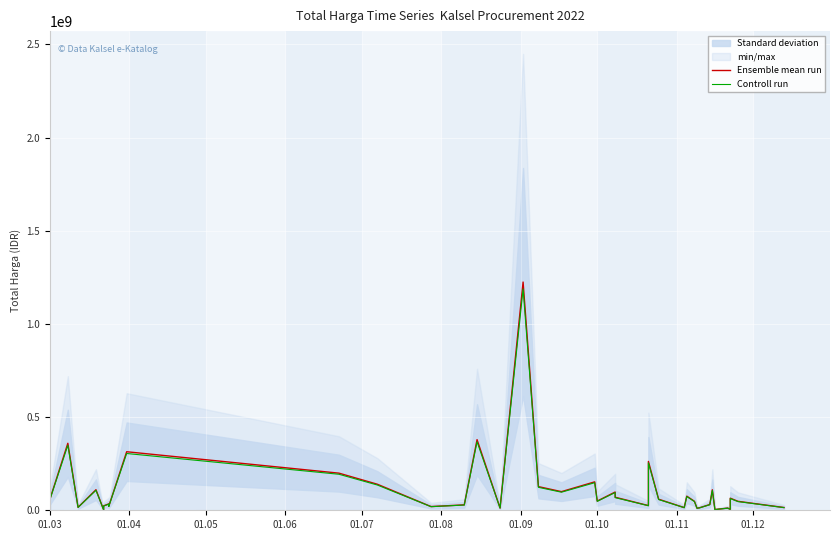

How many data points in Controll run are above 46695800?

19